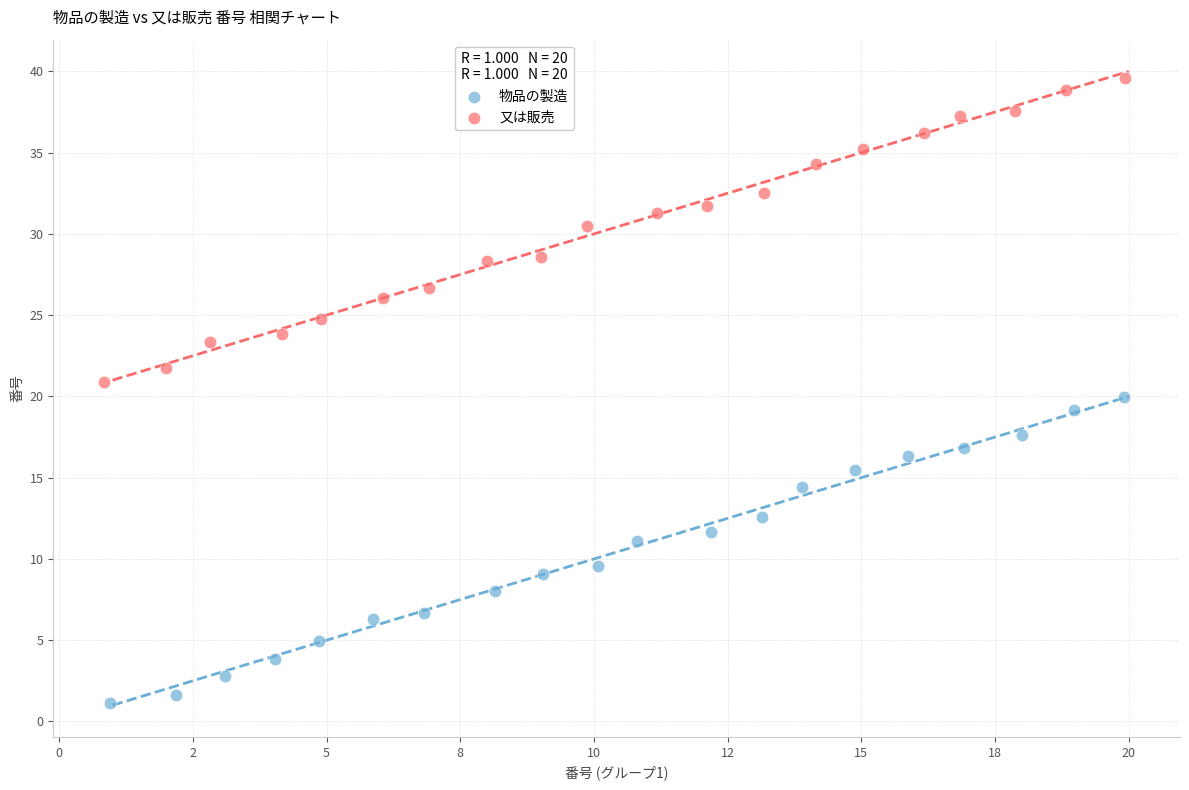

Which series contains the highest Y value?

又は販売